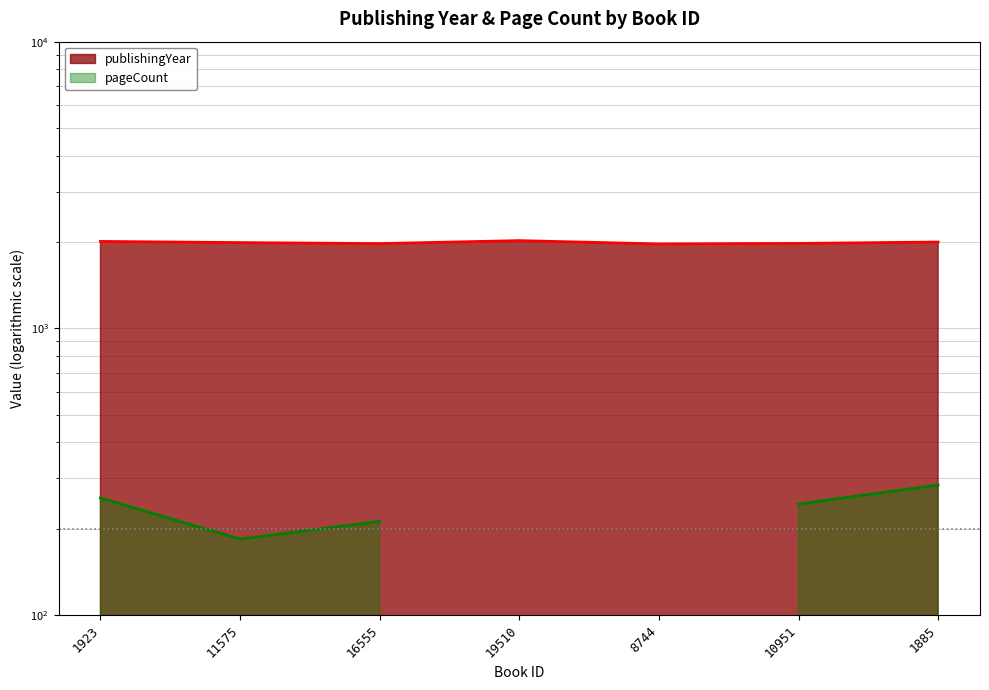

Where is the first local minimum?

16555